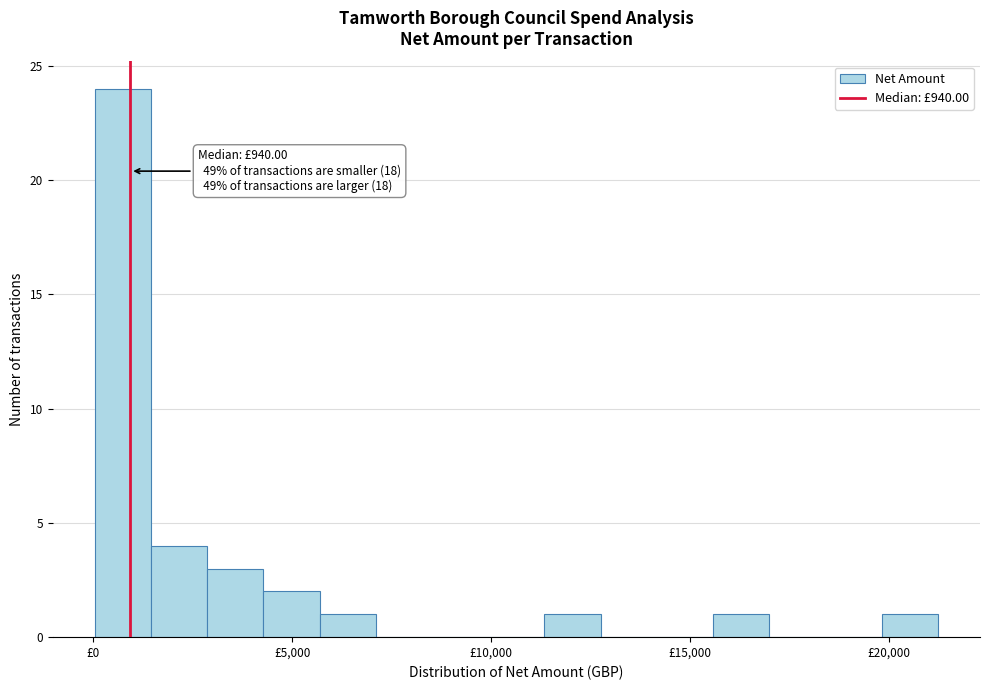

Around what value on the x-axis is the tallest bar? Give the approximate position of its centre, as read against the axis.

500